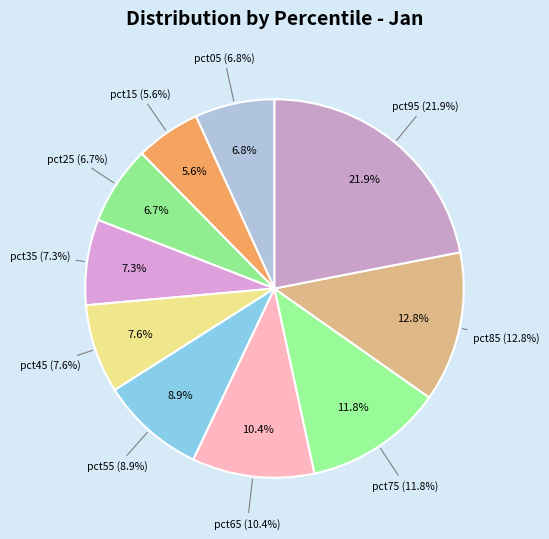

Does pct35 represent more than half of the total?

No